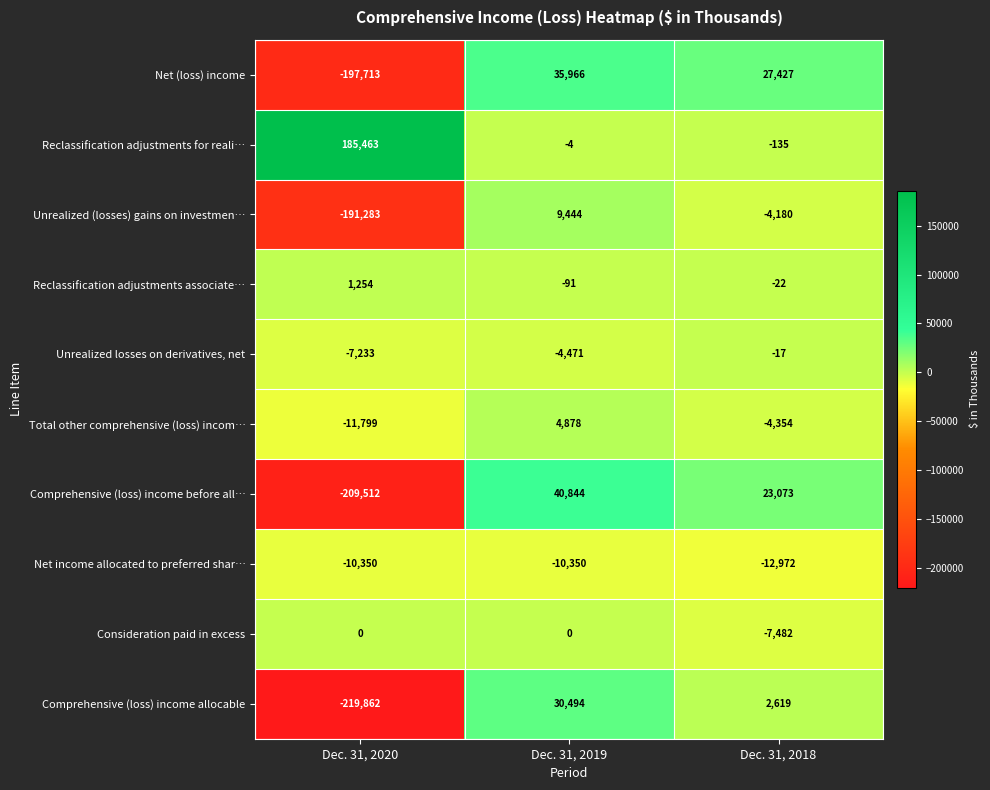

At which label is Comprehensive (loss) income allocable closest to -94684?

Dec. 31, 2018